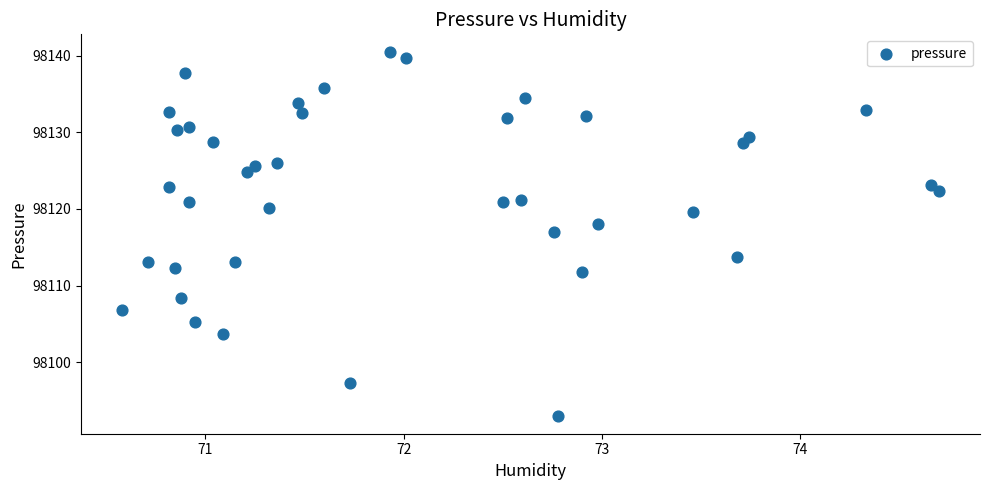

What Y value in the scatter plot is closest to 98116?

98116.9